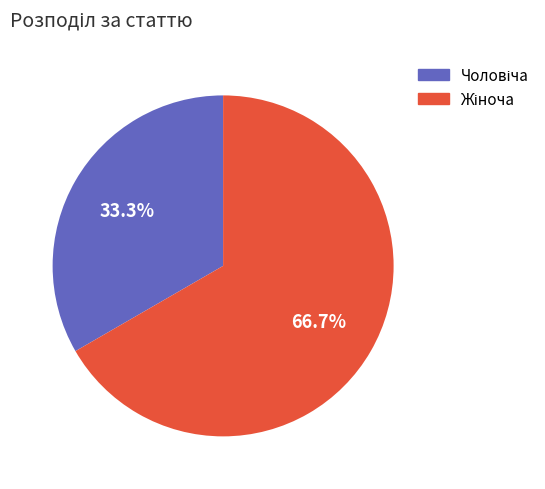

How many slices are in this pie chart?

2